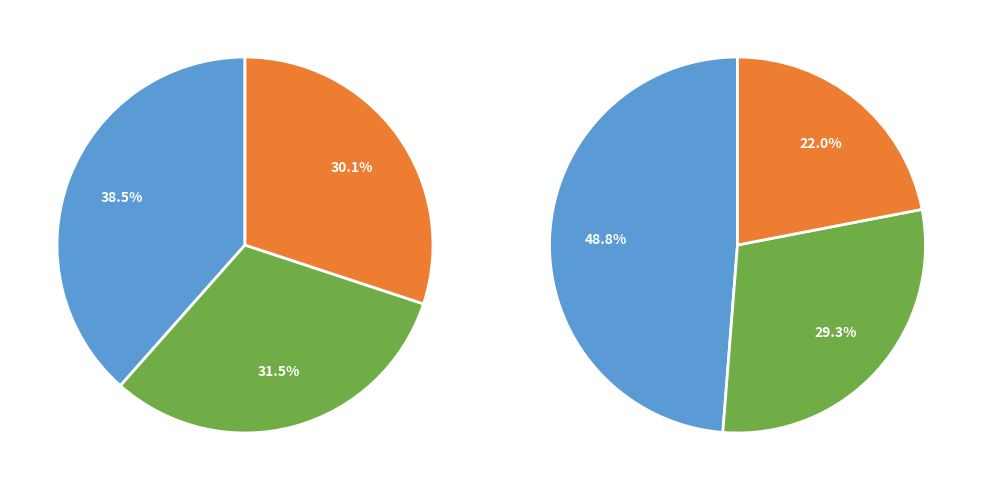

The Житлова політика slice represents 1% of the pie. True or false?

False